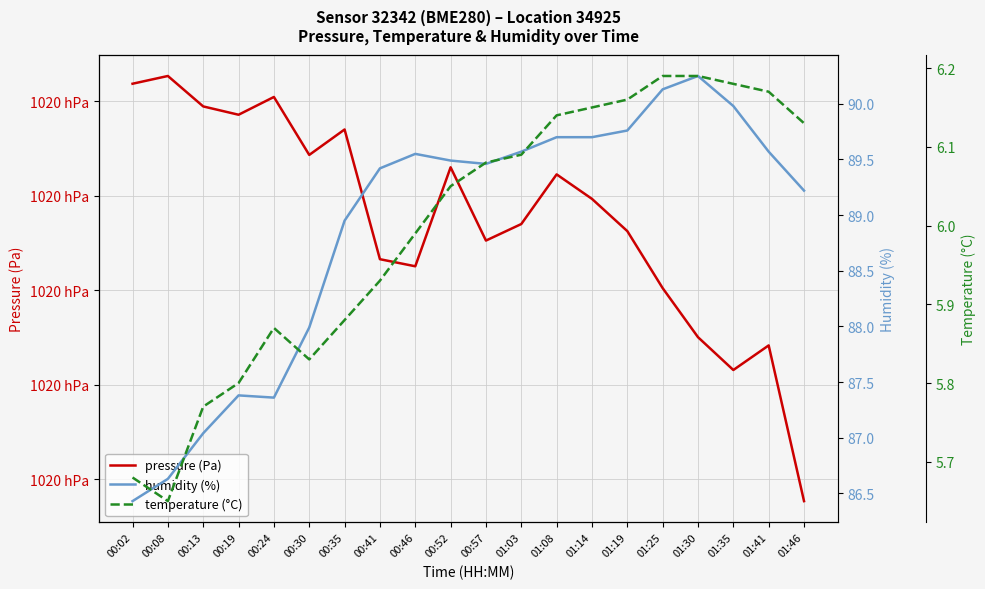

Which category has the highest value in the pressure (Pa) series?

00:08